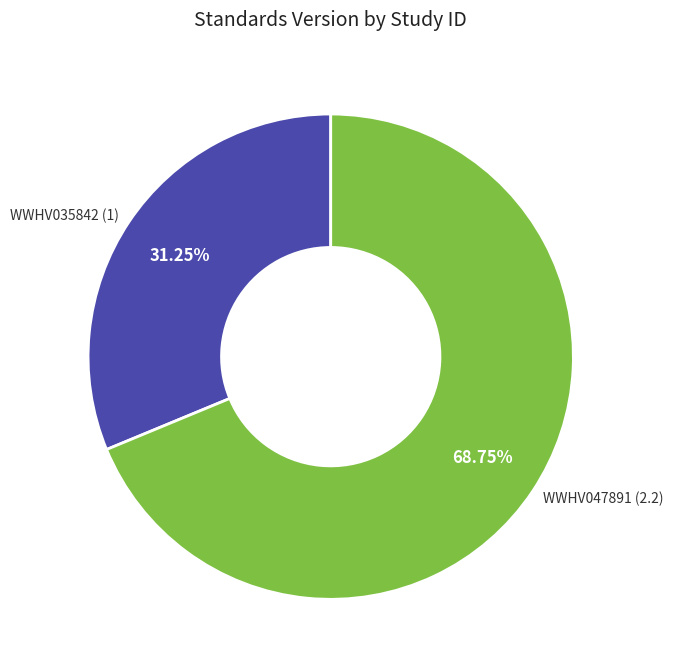

Combined, do WWHV035842 and WWHV047891 account for over 50%?

Yes